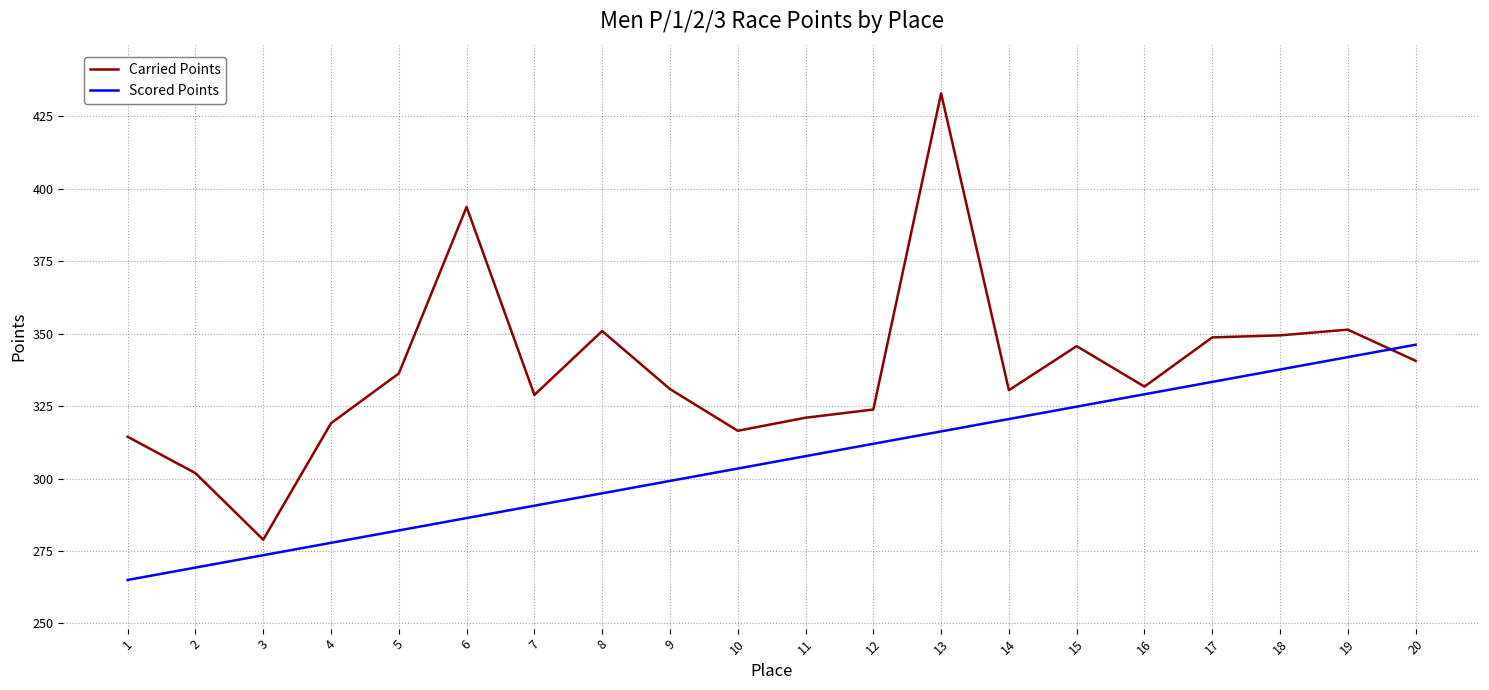

Which category has the lowest value in the Scored Points series?

1